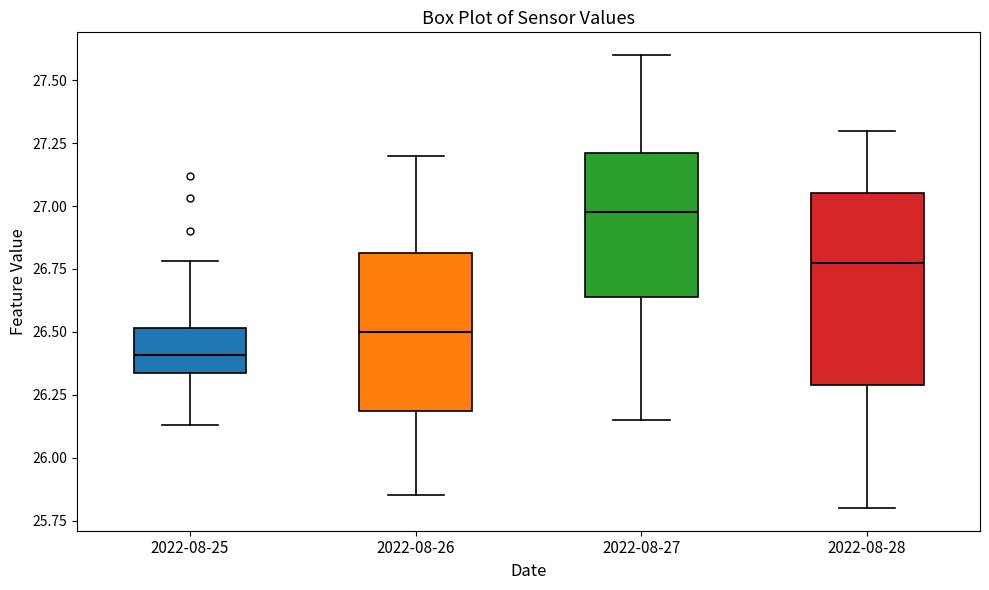

Where does the upper whisker of the box for 2022-08-28 end on the y-axis? The values are not printed on the chart, so give them approximately, as read against the axis.

27.30